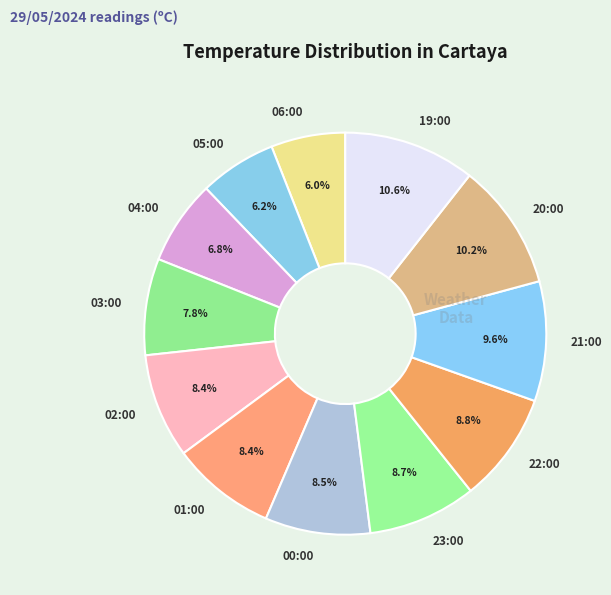

The 01:00 slice represents 20% of the pie. True or false?

False